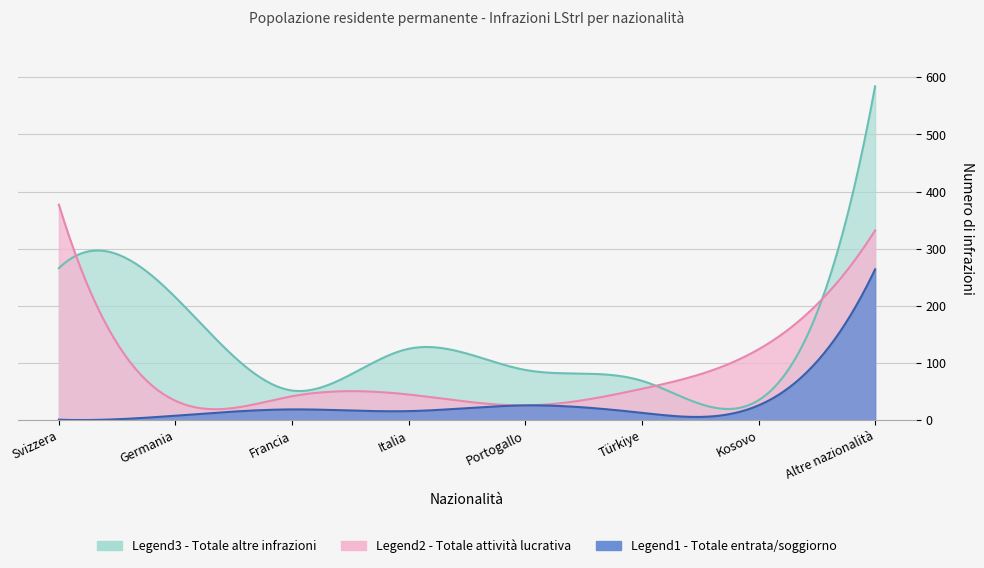

What is the minimum value shown in the chart?

1